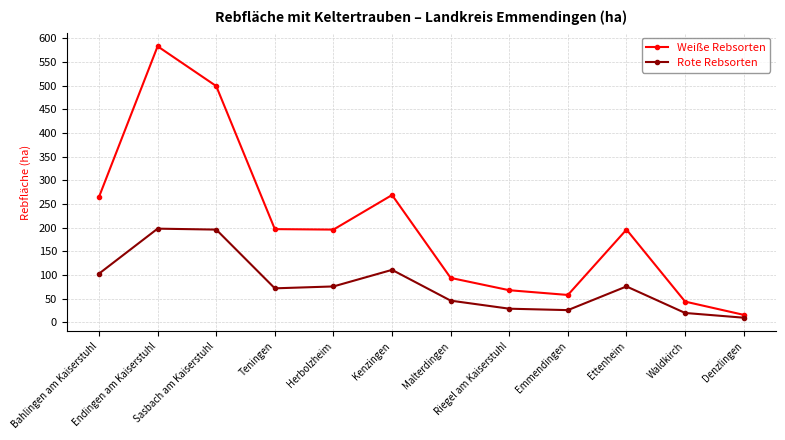

List the series in order of their overall mean, highest first.

Weiße Rebsorten, Rote Rebsorten